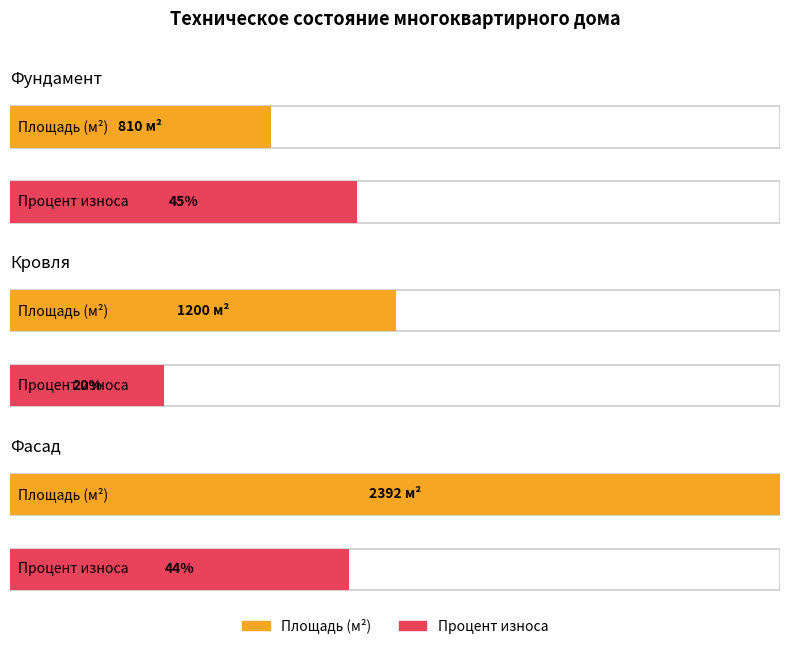

How many bars are there in total?

6